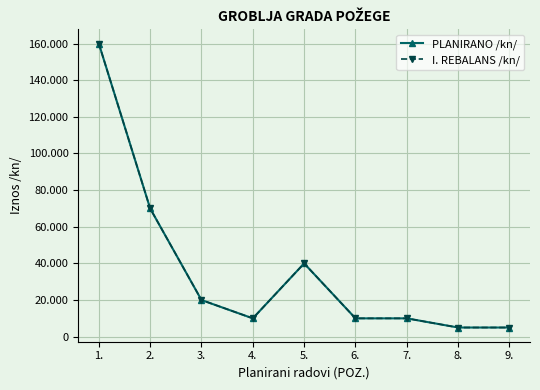

In PLANIRANO /kn/, how many points are lower than both neighbors (excluding endpoints)?

1